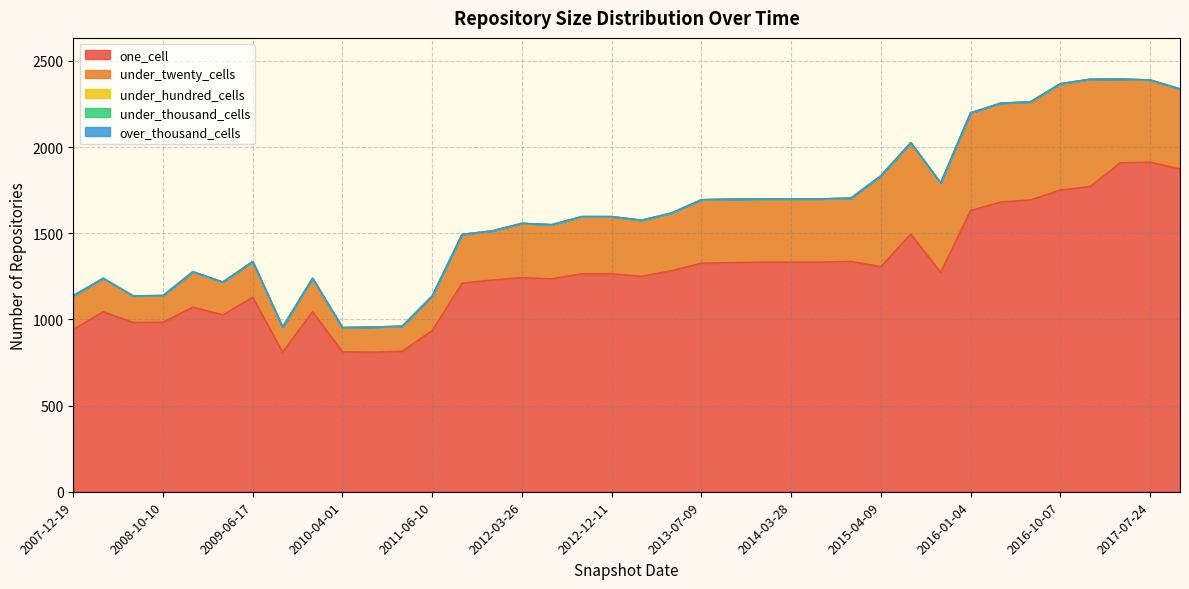

How many categories are shown in the chart?

40